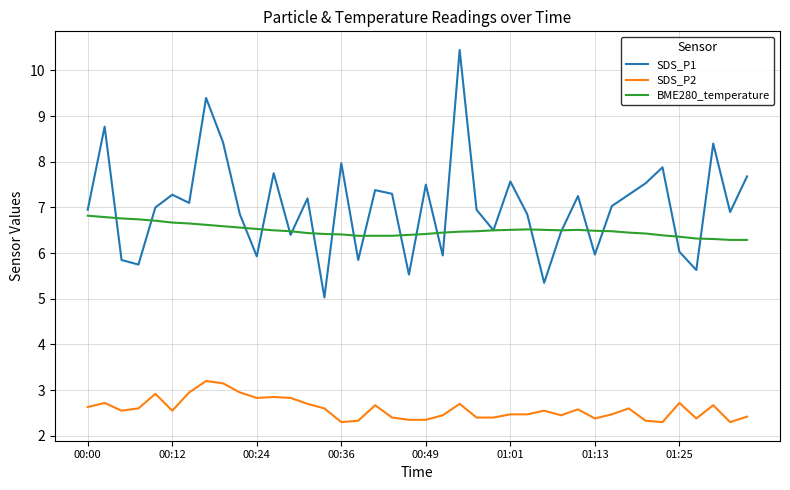

Which series has the largest total across all categories?

SDS_P1